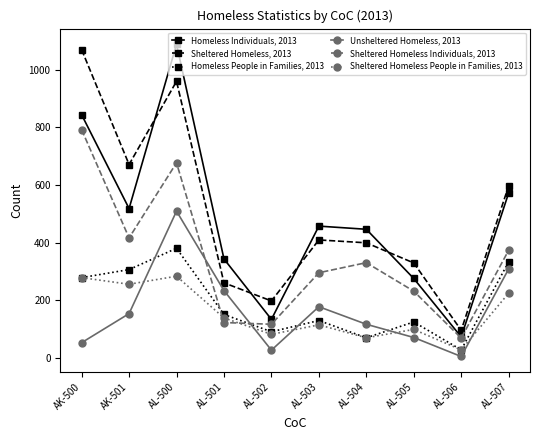

Reading left to right, transcribe all the data shown in this chart.

Homeless Individuals, 2013: 844	518	1089	343	133	457	446	275	72	572
Sheltered Homeless, 2013: 1070	671	960	260	197	409	399	329	95	597
Homeless People in Families, 2013: 278	306	380	150	90	129	69	124	27	333
Unsheltered Homeless, 2013: 52	153	509	233	26	177	116	70	4	308
Sheltered Homeless Individuals, 2013: 792	416	677	122	116	295	330	231	68	373
Sheltered Homeless People in Families, 2013: 278	255	283	138	81	114	69	98	27	224